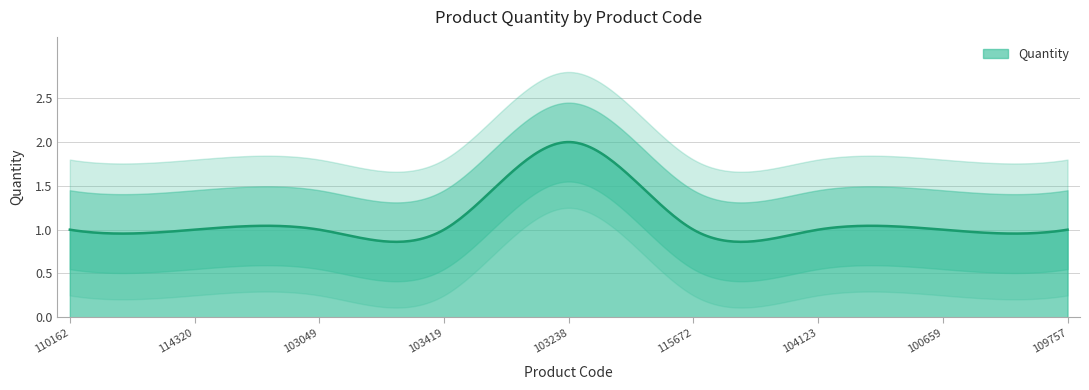

What is the sum of all values?

10